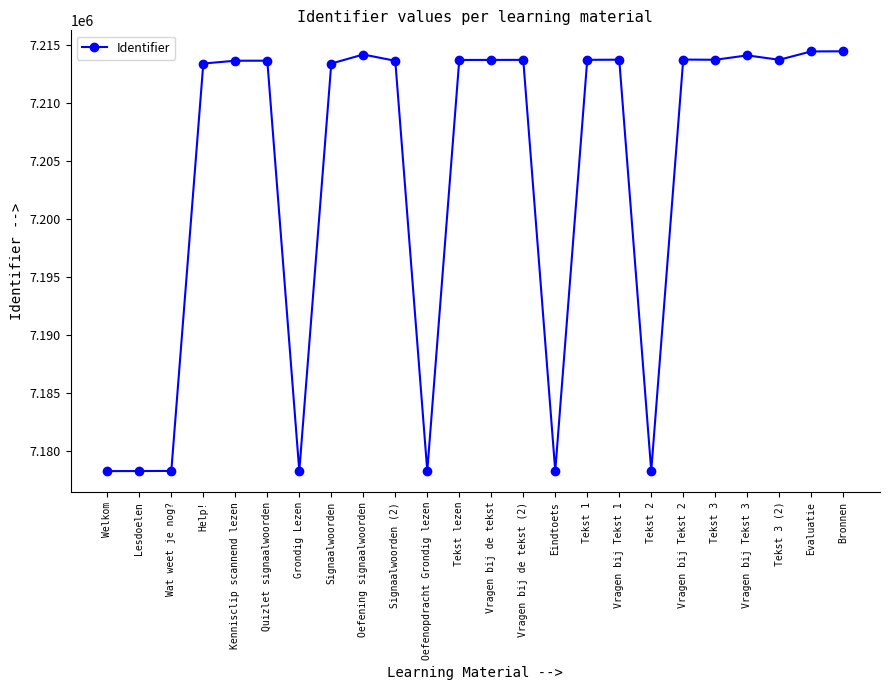

True or false: the data has more than 1 interior local peaks.

True